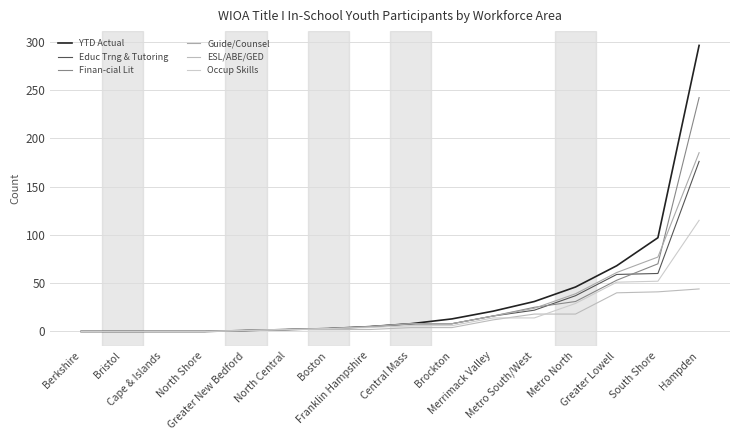

At which label does Guide/Counsel first exceed 8?

Merrimack Valley